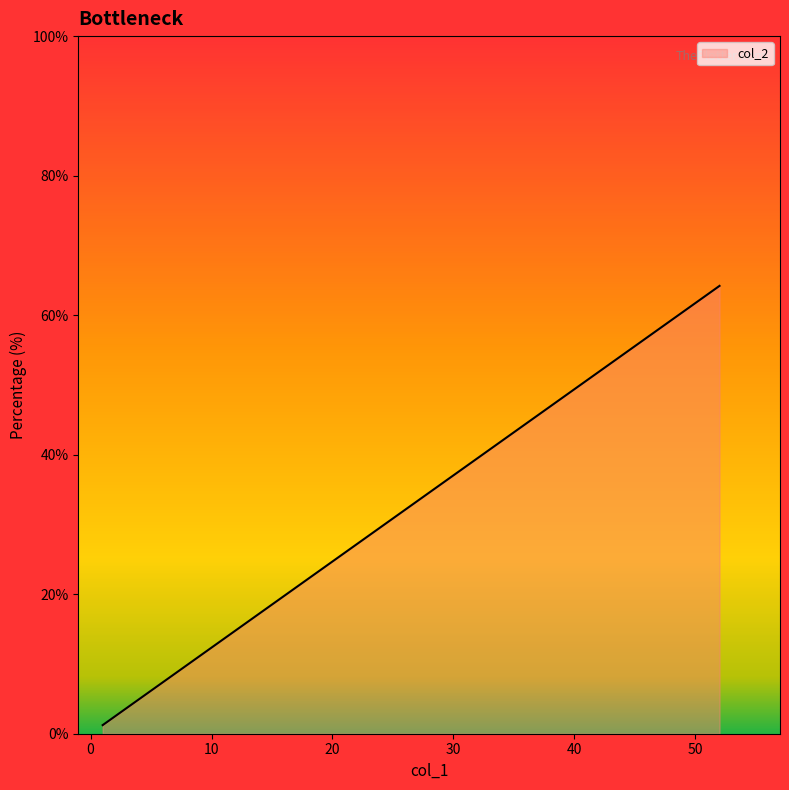

What is the smallest value displayed?

1.2